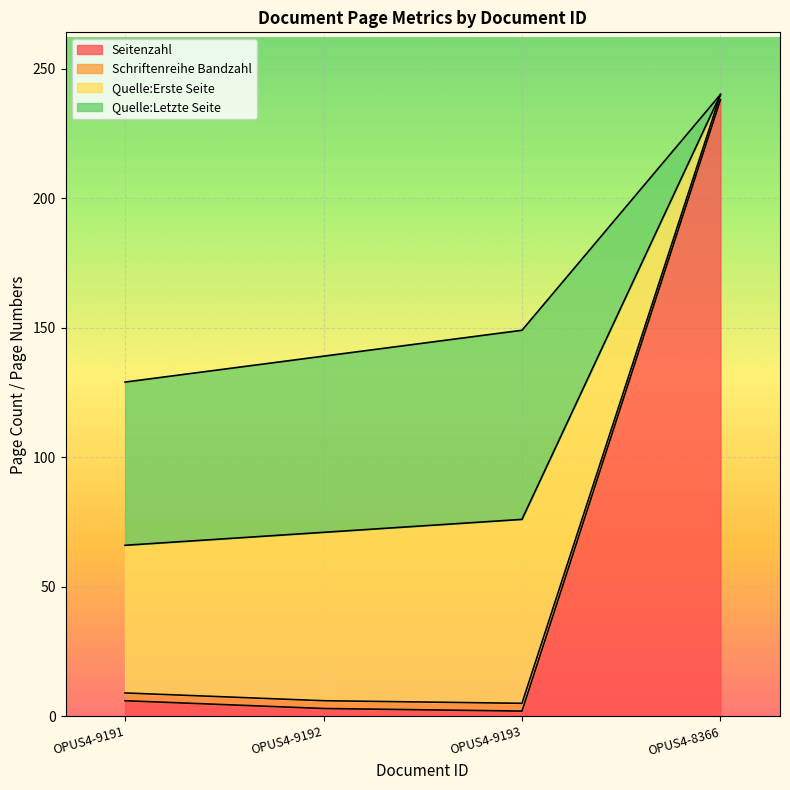

True or false: Seitenzahl has a value of 2 at OPUS4-9193.

True